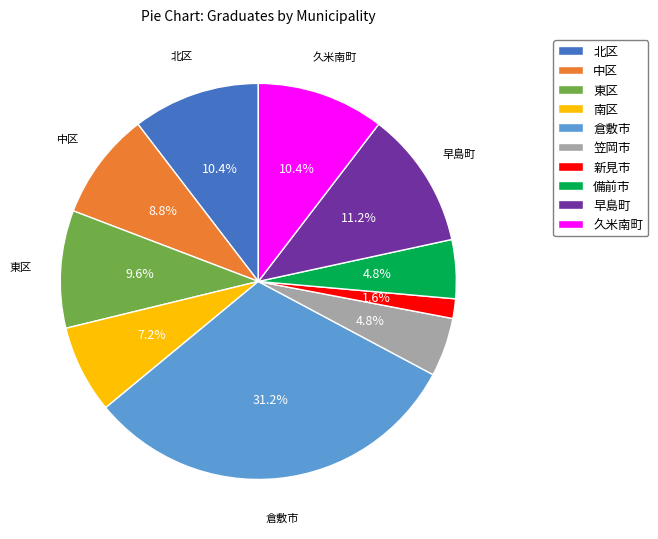

To the nearest percent, what percentage of the pie is 倉敷市?

31%